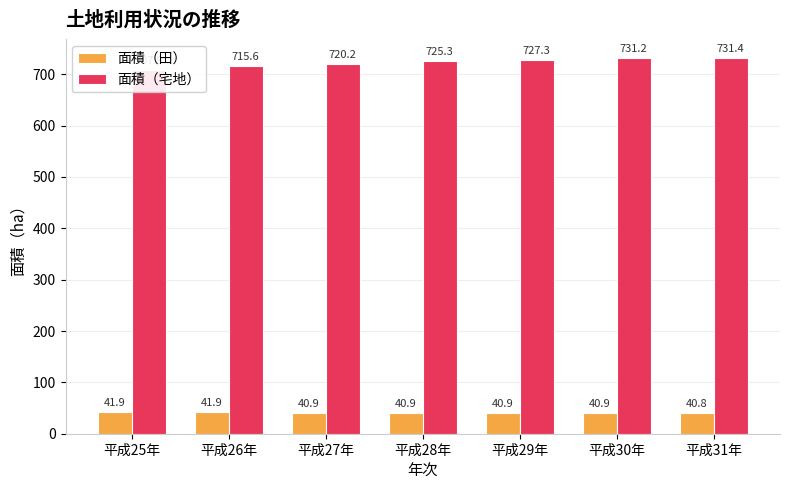

How many data points does each series have?

7